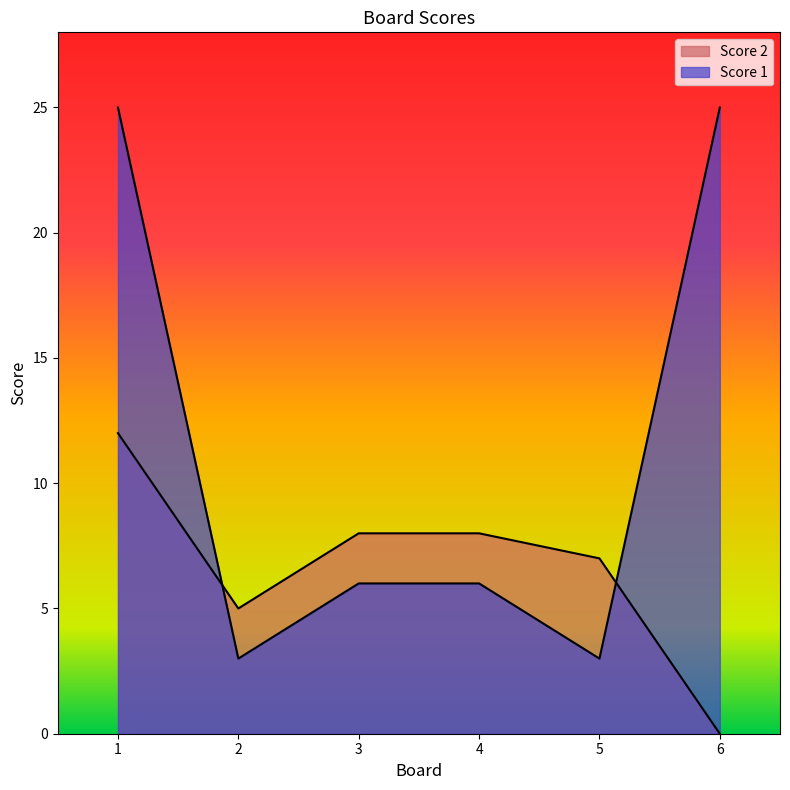

What is the sum of all Score 2 values?

40